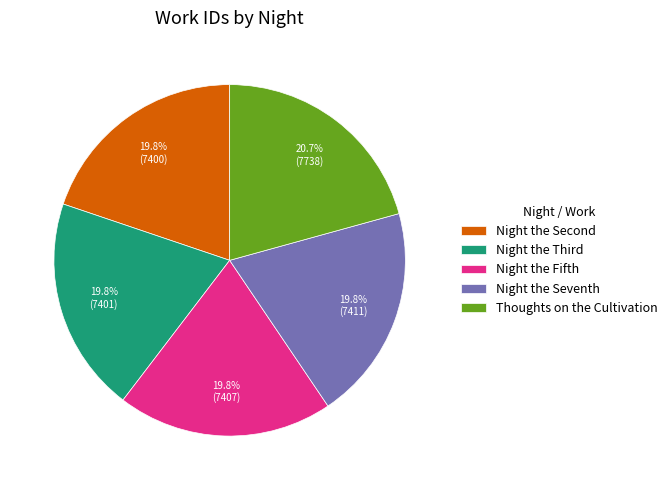

To the nearest percent, what is the difference between the largest and smallest slice percentages?

1%